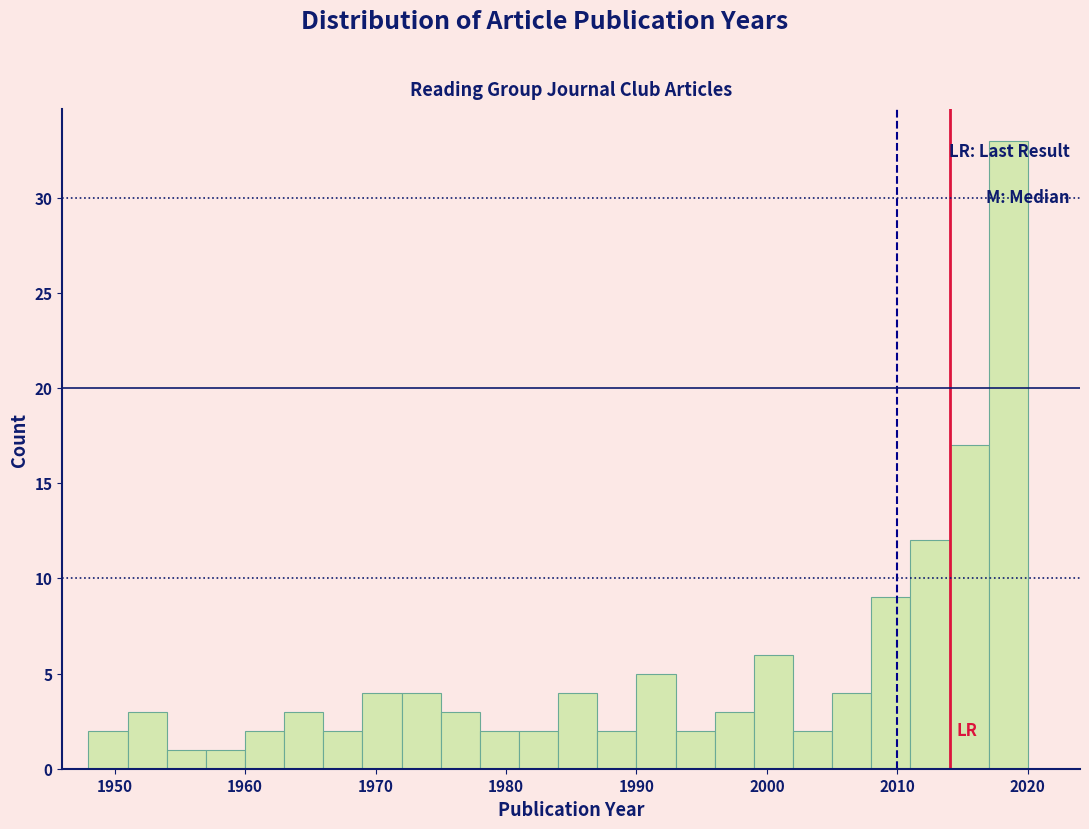

Around what value on the x-axis is the tallest bar? Give the approximate position of its centre, as read against the axis.

2019